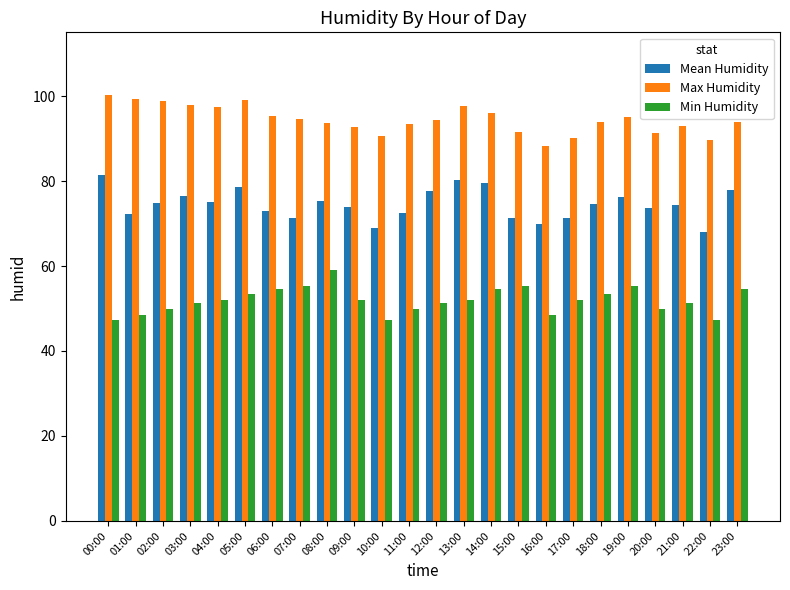

What is the average value of the Mean Humidity series?

74.5